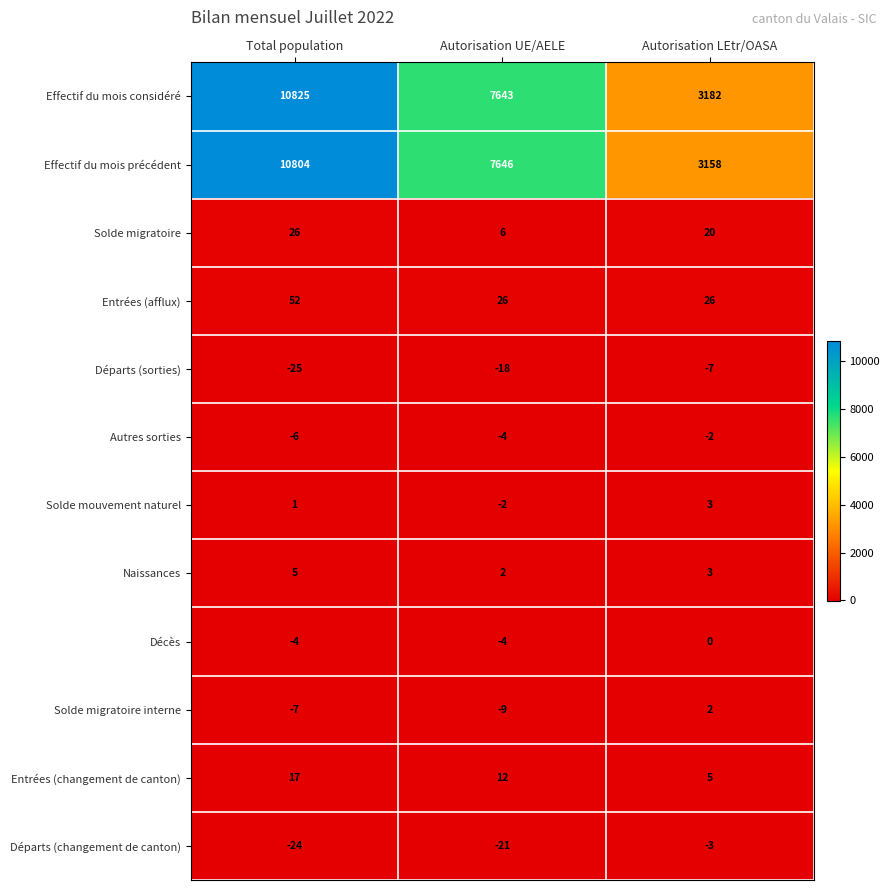

Between Total population and Autorisation LEtr/OASA, which series saw the biggest shift?

Effectif du mois précédent